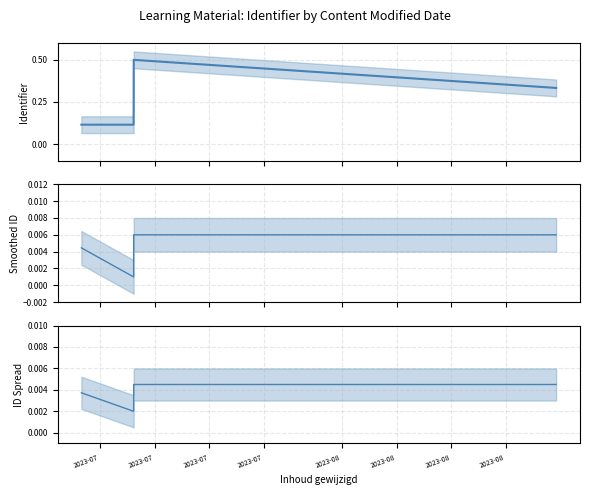

Count the ID Spread values in the range 0 to 1.

7